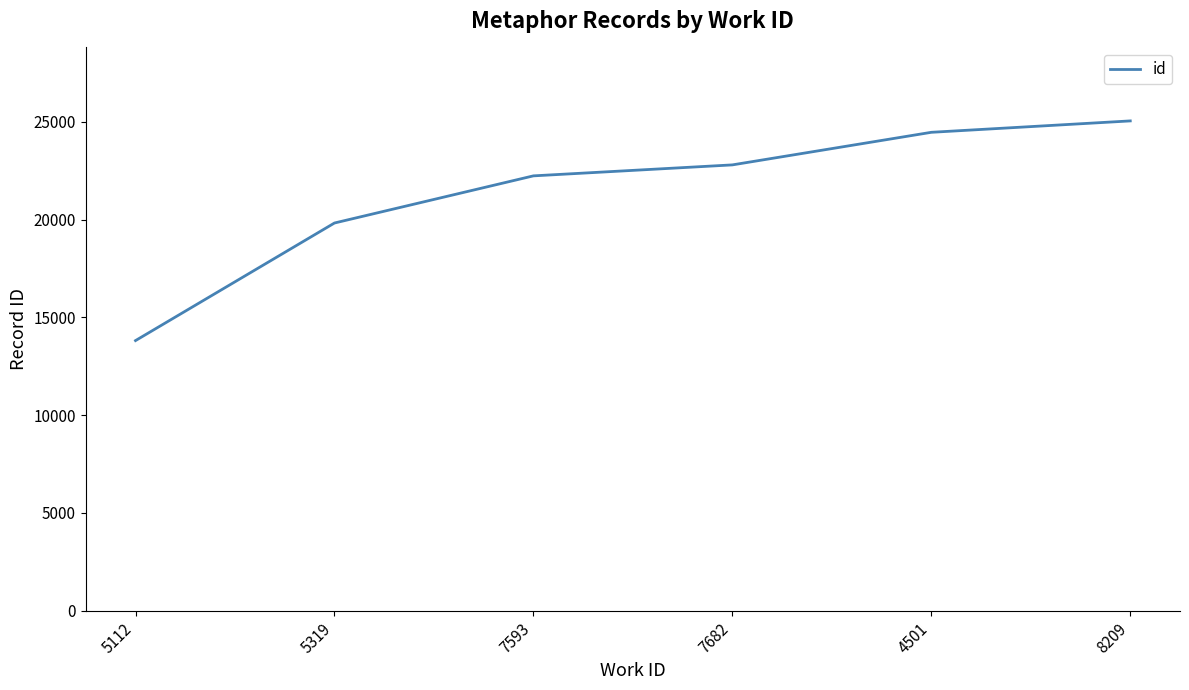

Rank the categories by value from lowest to highest.

5112, 5319, 7593, 7682, 4501, 8209